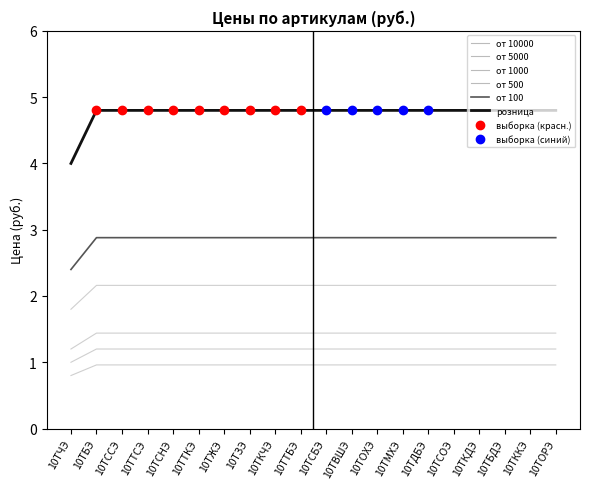

The от 1000 series shows 2.6 at 10ТМХЭ. True or false?

False